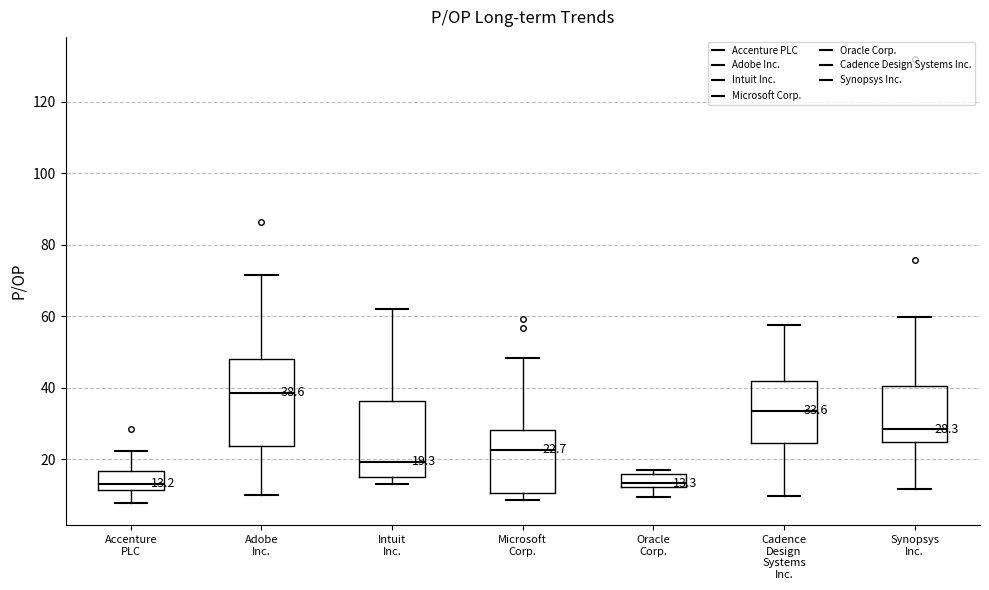

Comparing the boxes themselves (not the whiskers), which one is the tallest?

Adobe Inc.